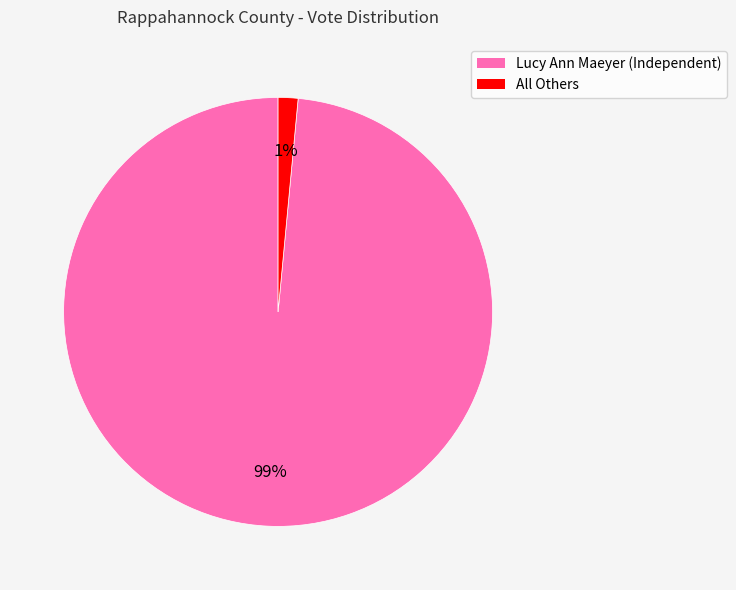

To the nearest percent, what is the combined percentage of Lucy Ann Maeyer (Independent) and All Others?

100%